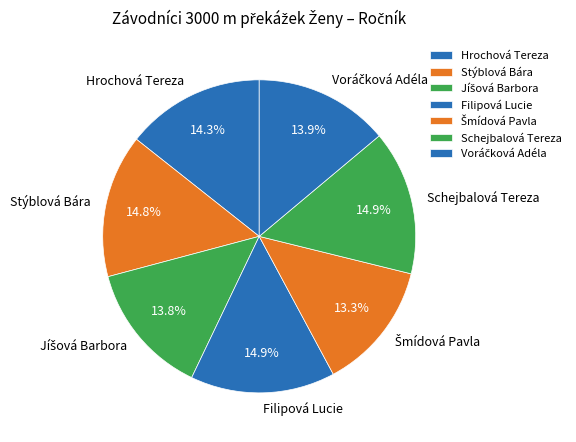

Approximately how many times larger is the value at Stýblová Bára compared to Filipová Lucie?

1.0